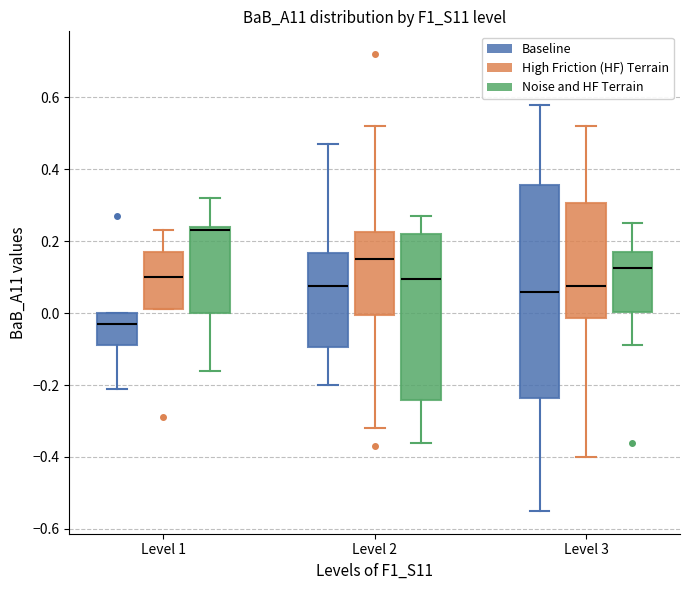

Which box has the highest median line?

Level 1 (Noise and HF Terrain)